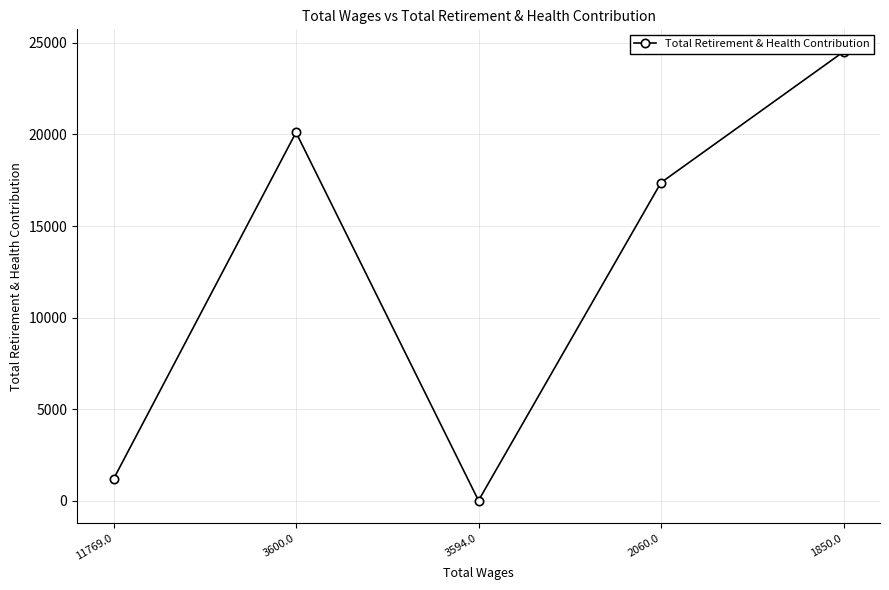

The value at 11769.0 is 358. True or false?

False